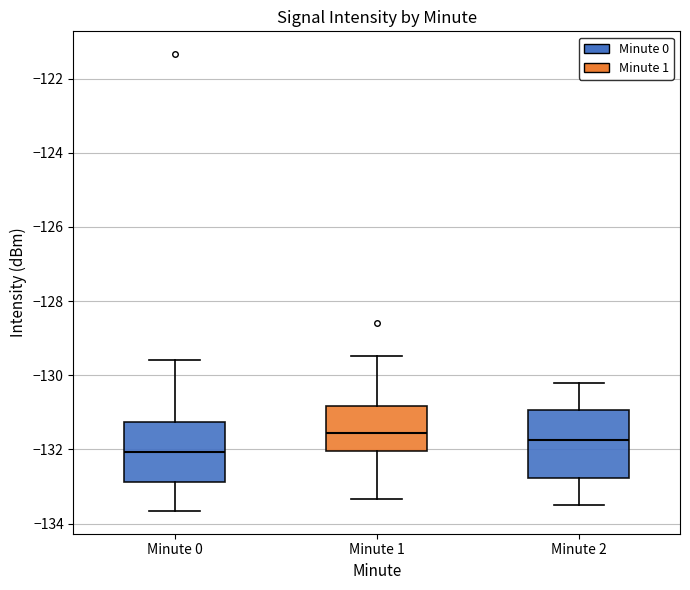

Reading left to right, transcribe this box plot: for each box, give where its median line is, the range the box spans, and where its two whiskers end, as read against the y-axis. The values are not printed on the chart, so give them approximately, as read against the axis.

Minute 0: median -132.0, box -132.8 to -131.2, whiskers -133.6 to -129.6
Minute 1: median -131.6, box -132.0 to -130.8, whiskers -133.4 to -129.4
Minute 2: median -131.8, box -132.8 to -131.0, whiskers -133.4 to -130.2